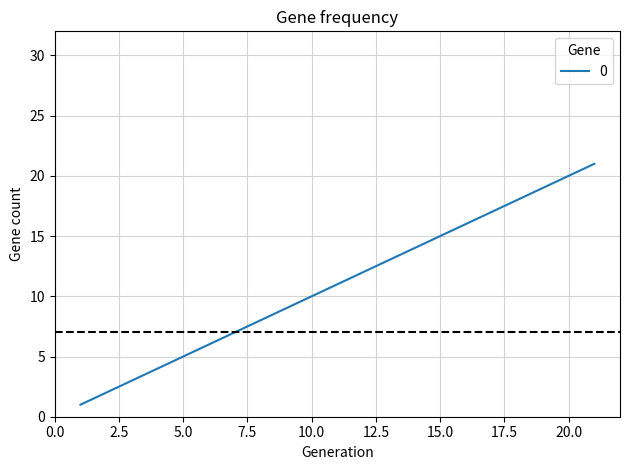

What is the smallest value displayed?

1